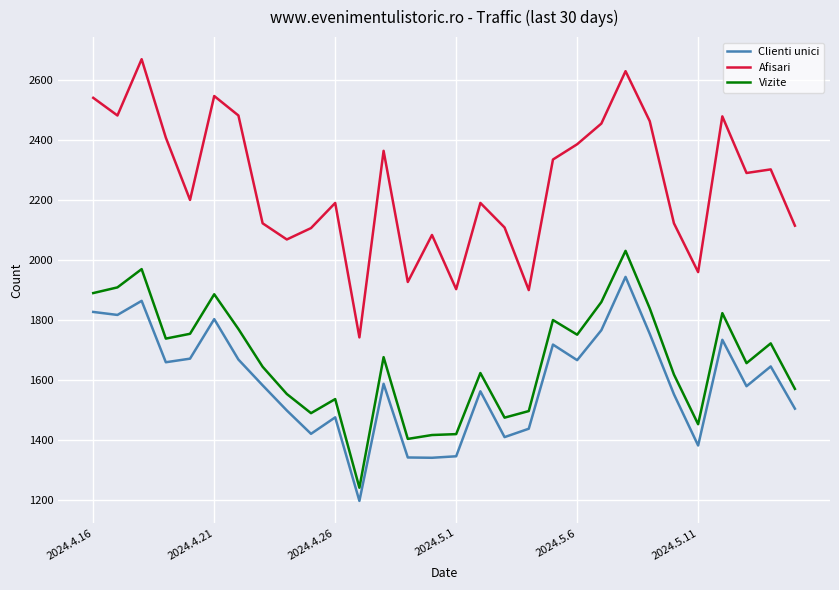

Which series has the largest range (max minus min)?

Afisari